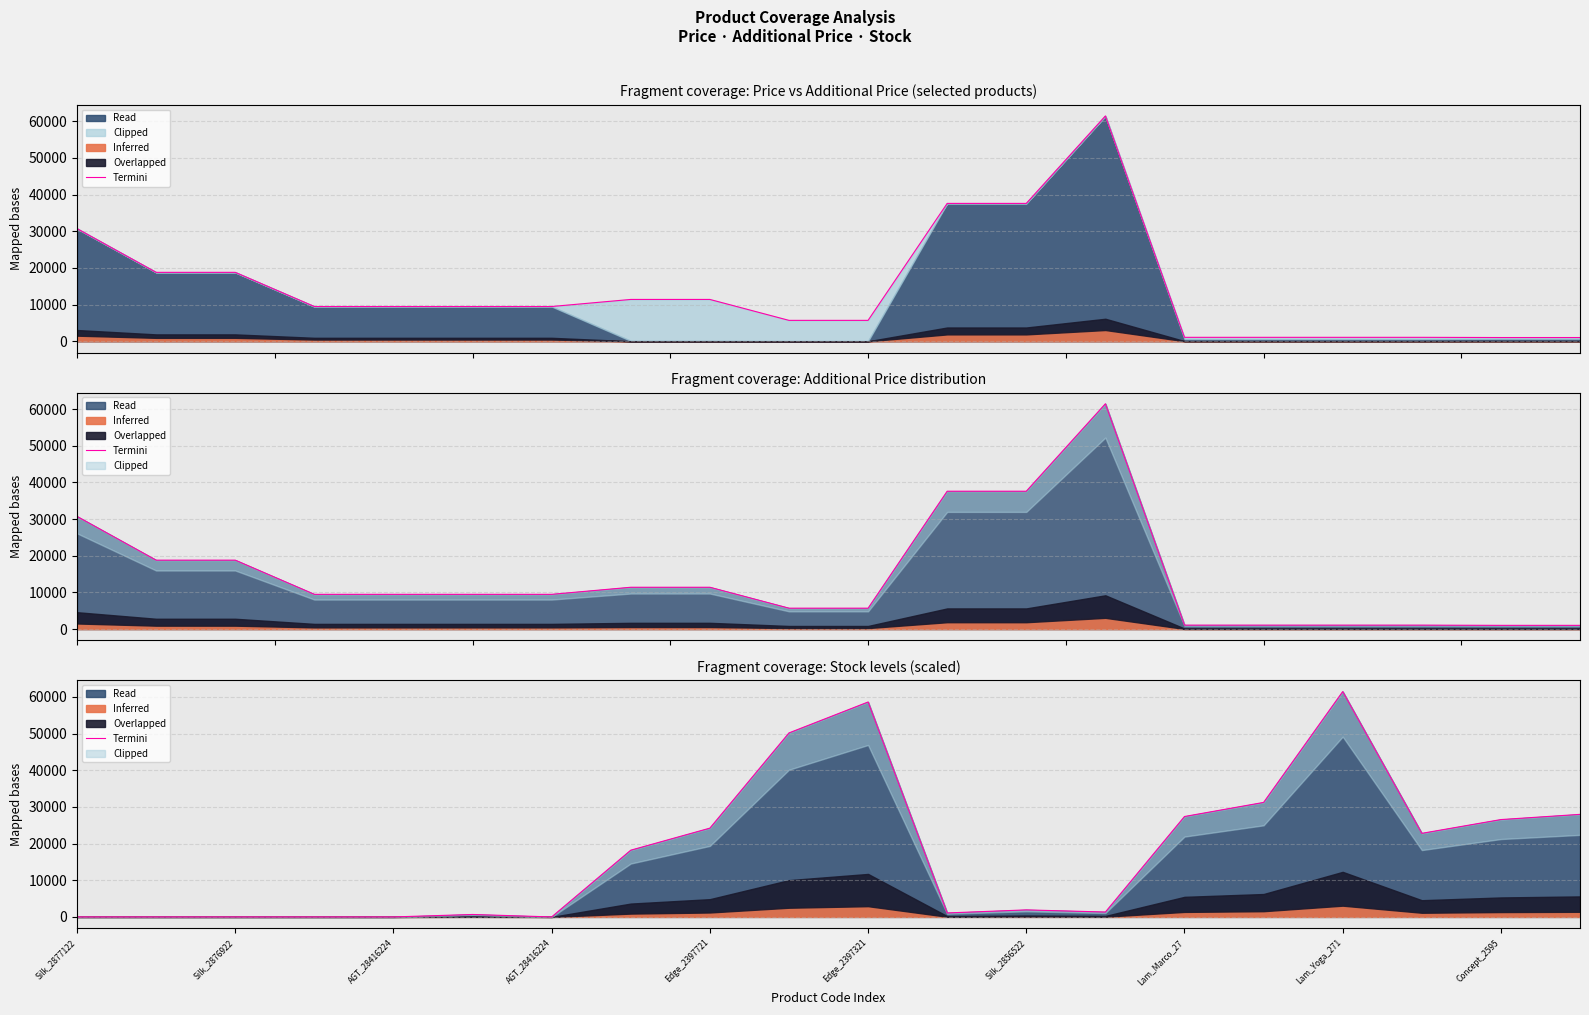

Which label corresponds to the smallest value in the chart?

Silk_2877122